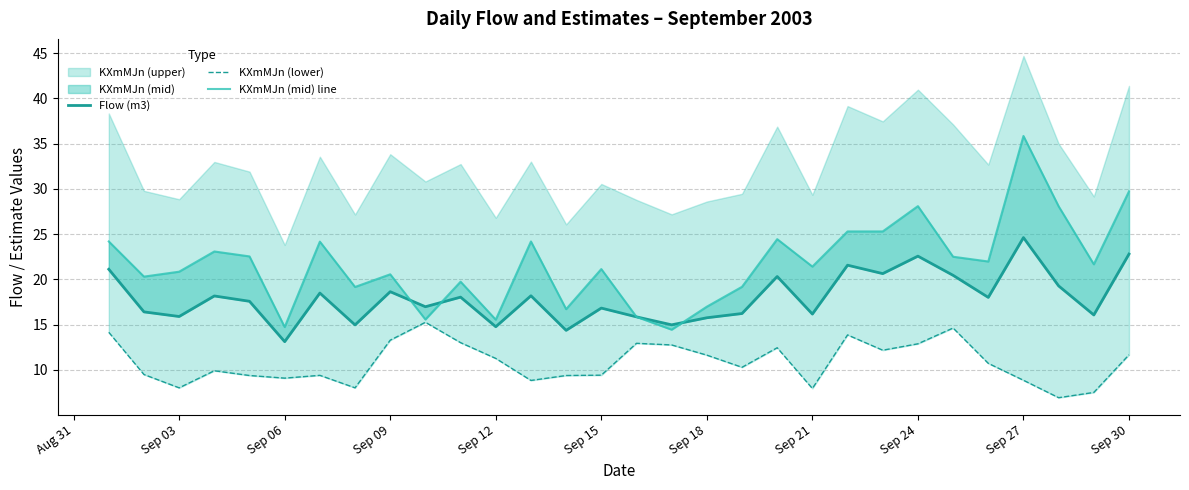

What is the sum of all KXmMJn (mid) line values?

653.1